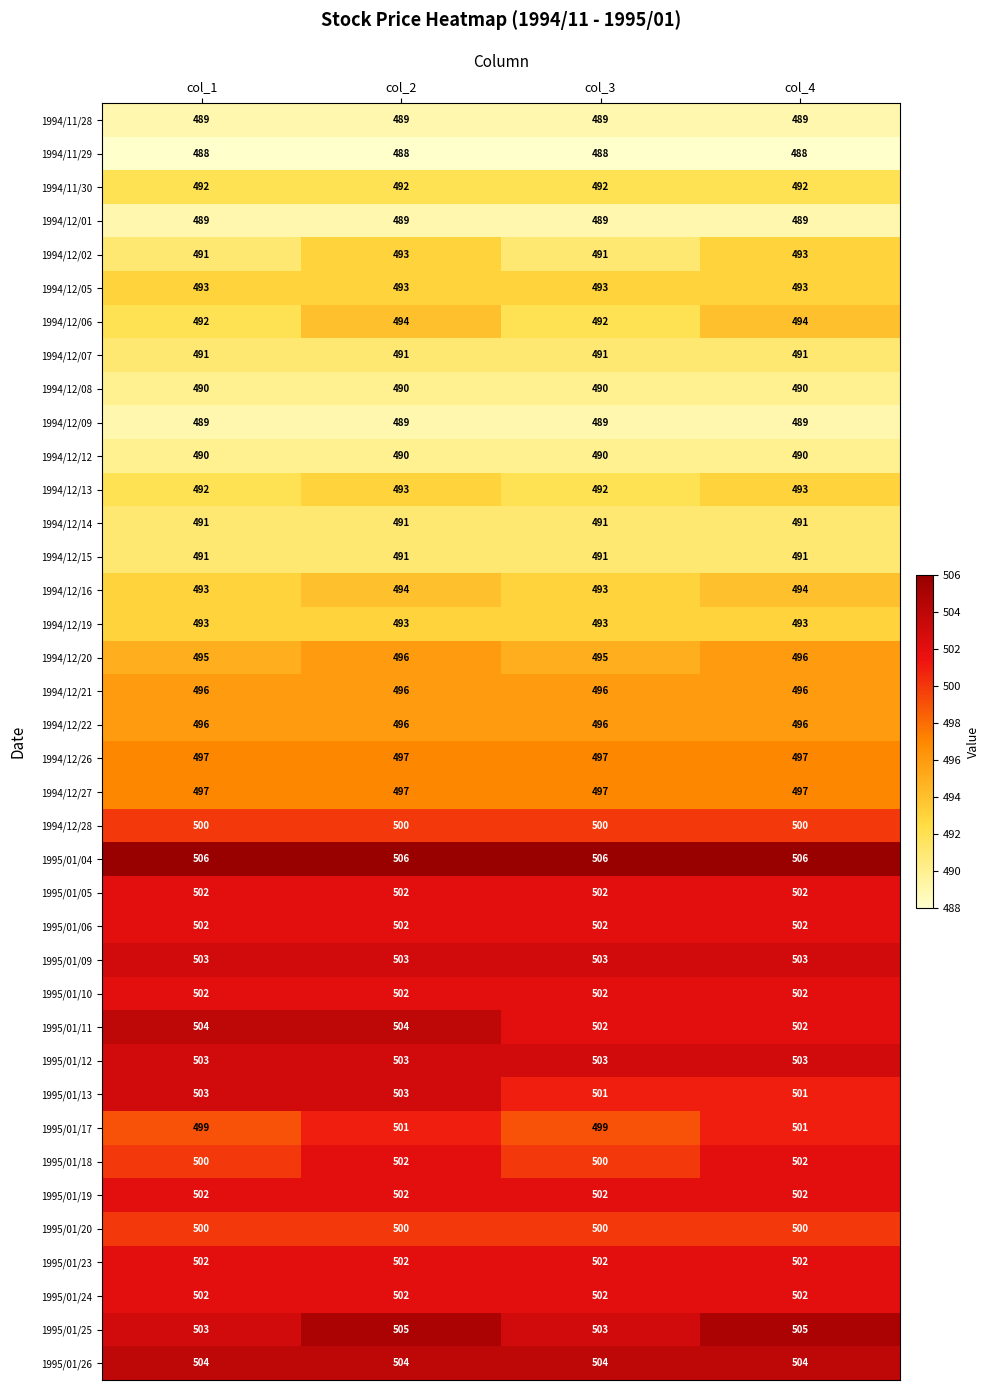

The 1994/12/14 series shows 491 at col_1. True or false?

True